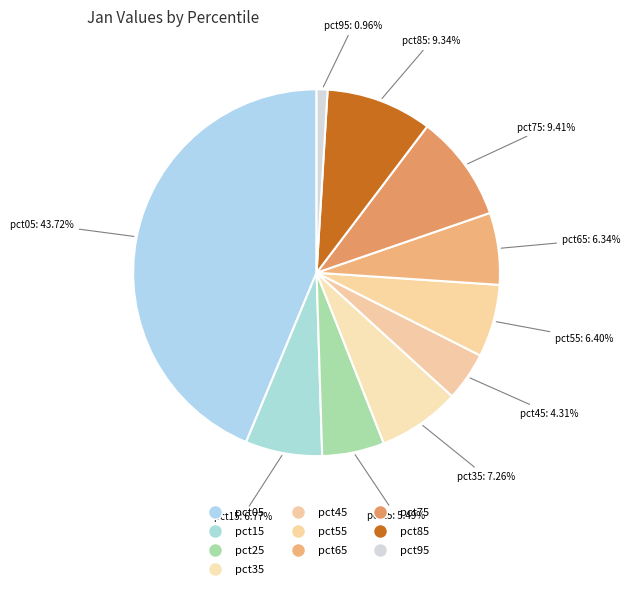

To the nearest percent, what is the difference between the largest and smallest slice percentages?

43%